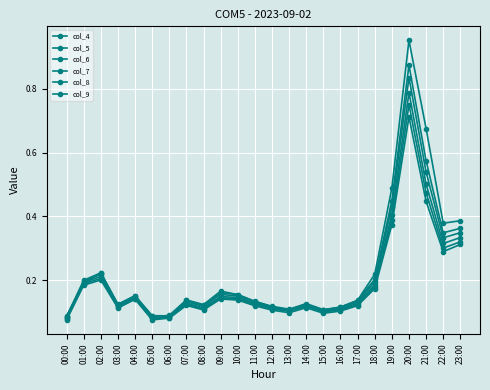

At how many categories does at least one series exceed 0?

24